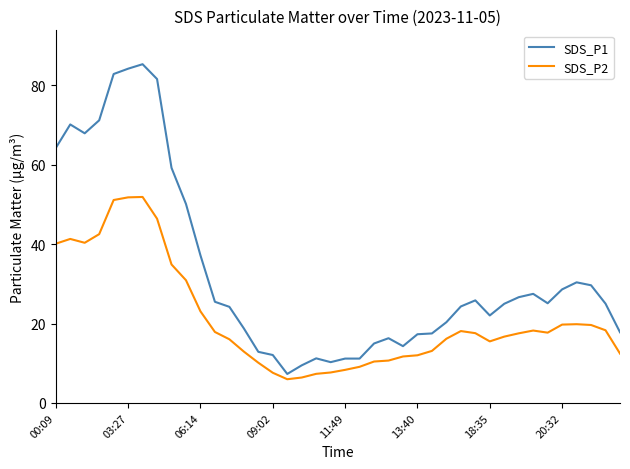

Which series has the largest total across all categories?

SDS_P1